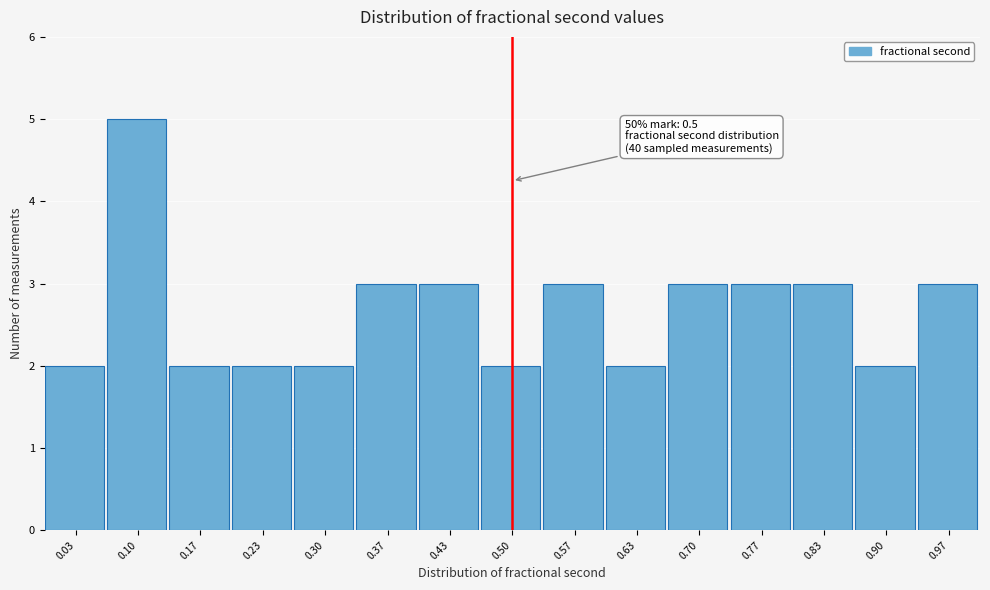

Which range on the x-axis has the tallest bar?

0.07 to 0.13